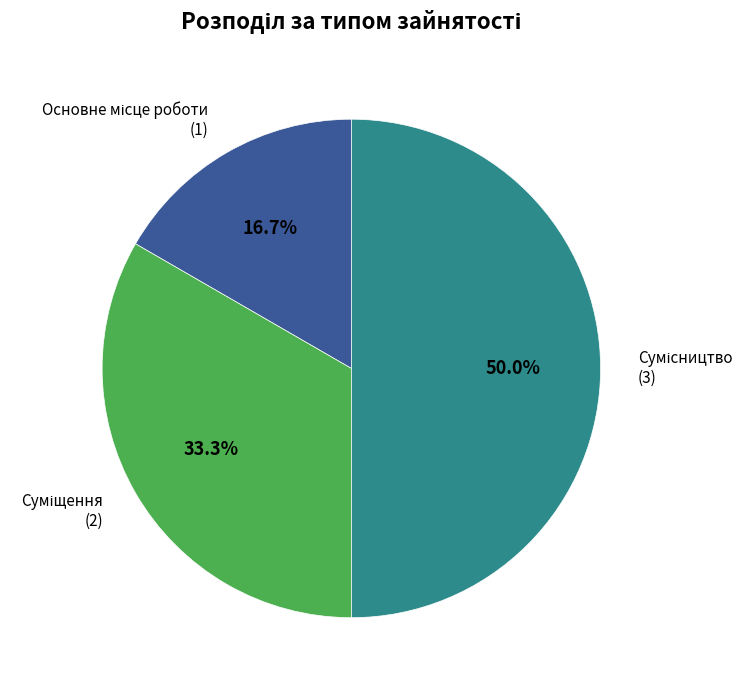

Count the number of slices in the pie.

3